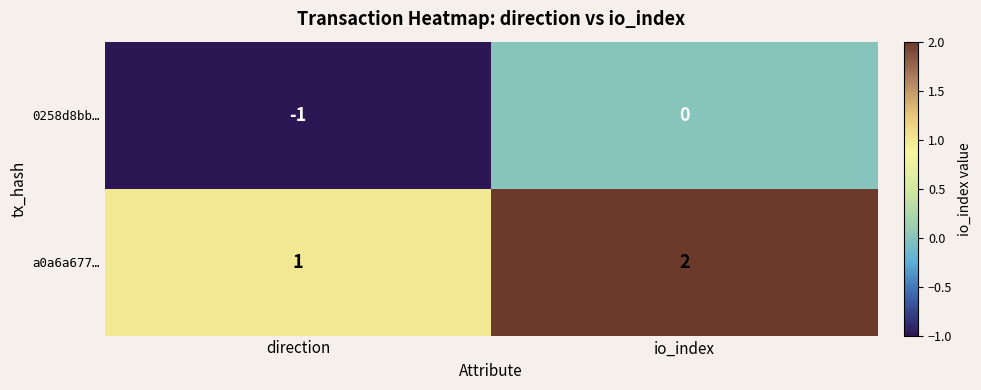

At io_index, list the series in order from largest to smallest.

a0a6a677…, 0258d8bb…